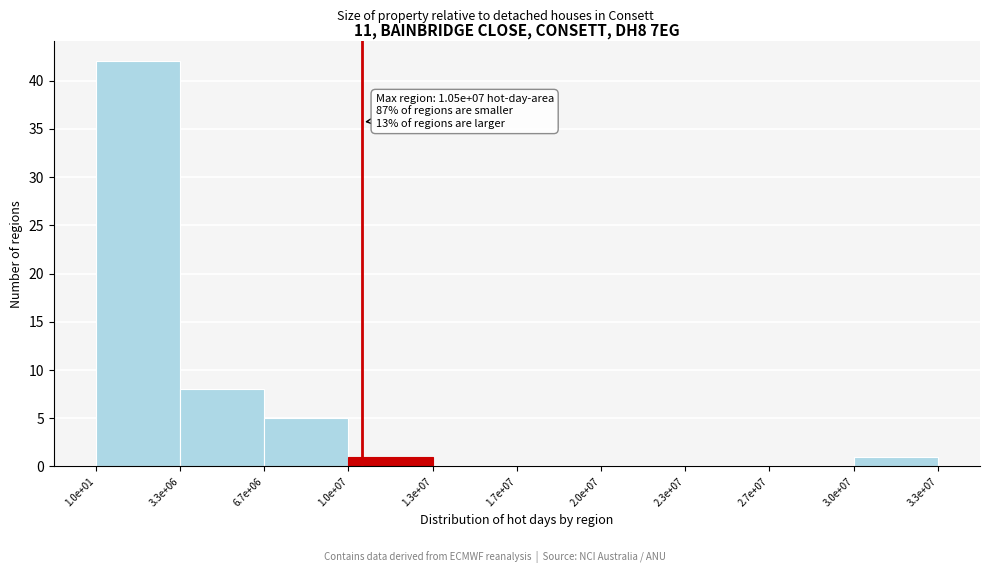

Reading left to right, transcribe all the data shown in this chart.

1.0e+01=42	3.3e+06=8	6.7e+06=5	1.0e+07=1	1.3e+07=0	1.7e+07=0	2.0e+07=0	2.3e+07=0	2.7e+07=0	3.0e+07=1